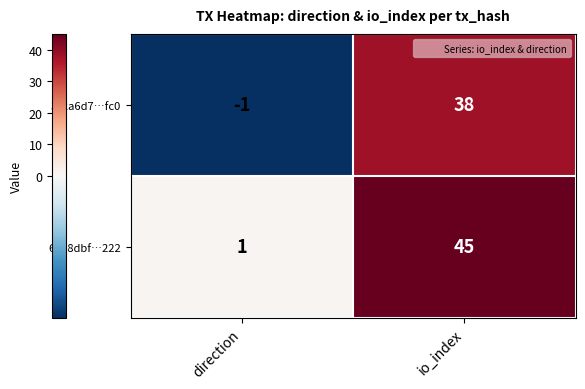

The 3c2a6d7…fc0 series shows 18 at io_index. True or false?

False